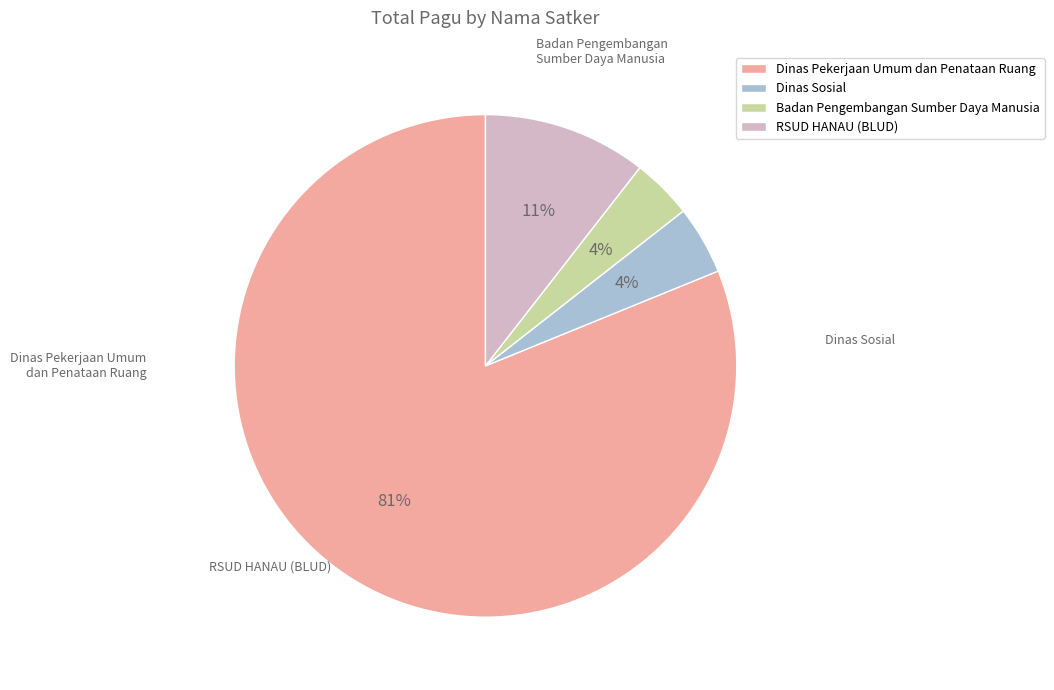

To the nearest percent, what portion does Dinas Pekerjaan Umum dan Penataan Ruang represent?

81%